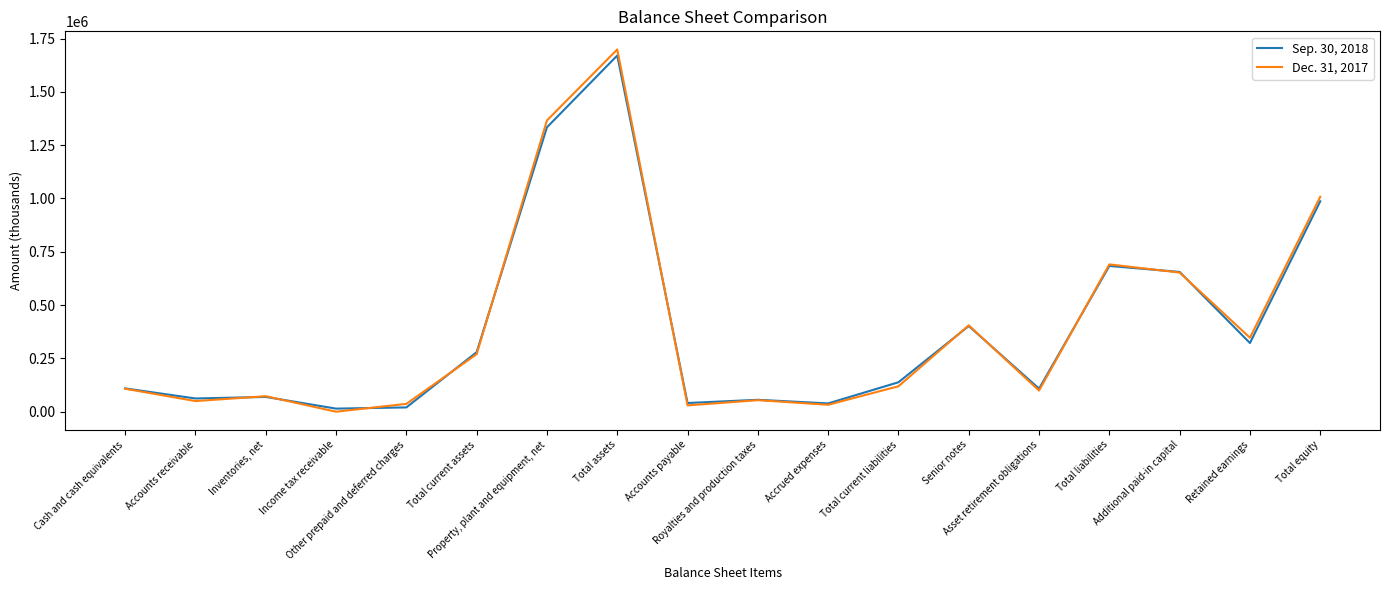

What is the approximate value of Sep. 30, 2018 at Accounts payable?

40969